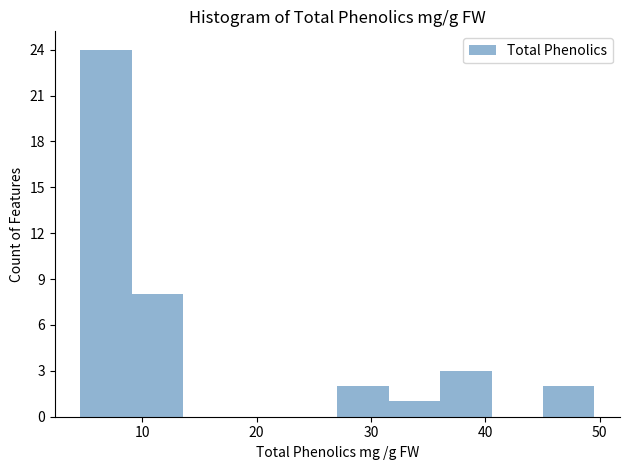

What is the height of the bar covering 36 to 41 on the x-axis? Neither the bar edges nor the heights are printed on the chart, so give them approximately, as read against the axes.

3